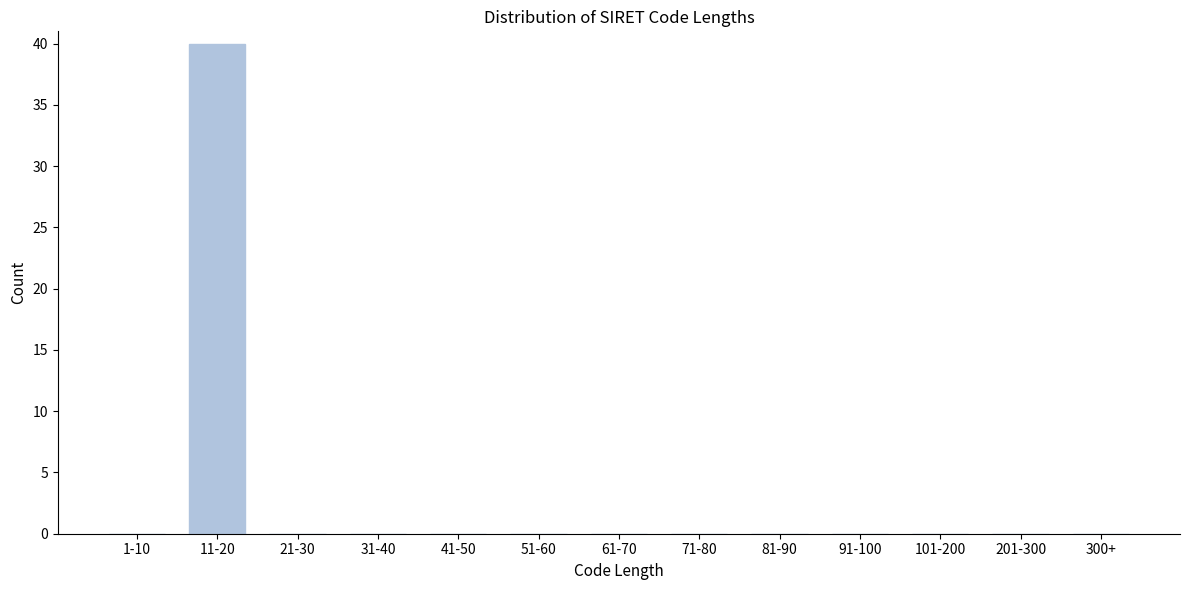

Reading right to left, what are all the values shown in this chart?

300+=0	201-300=0	101-200=0	91-100=0	81-90=0	71-80=0	61-70=0	51-60=0	41-50=0	31-40=0	21-30=0	11-20=40	1-10=0